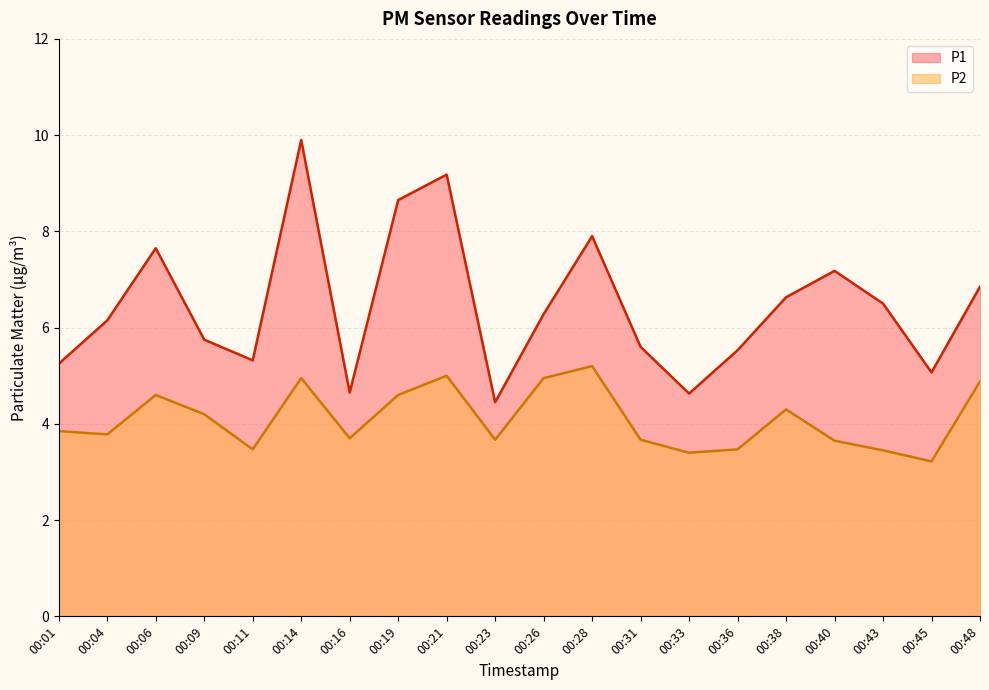

What is the average value of the P2 series?

4.1